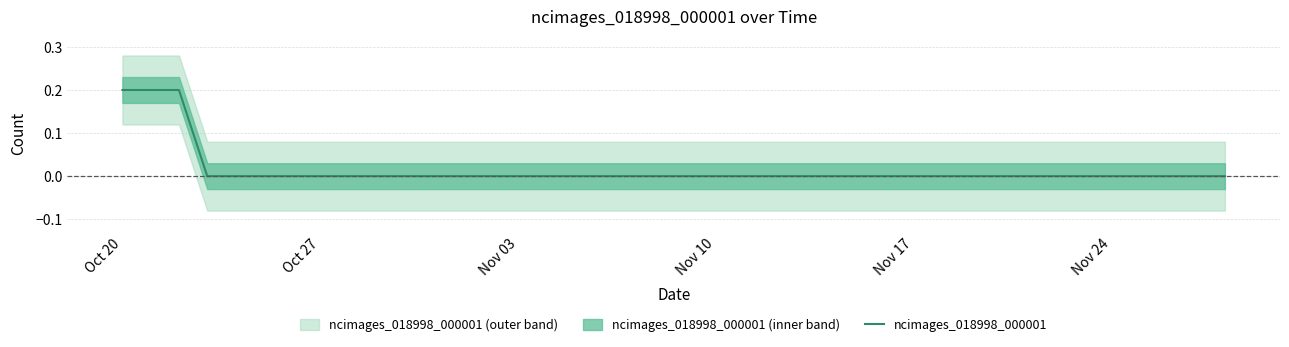

The value of ncimages_018998_000001 at Nov 03 is -0.1. True or false?

False